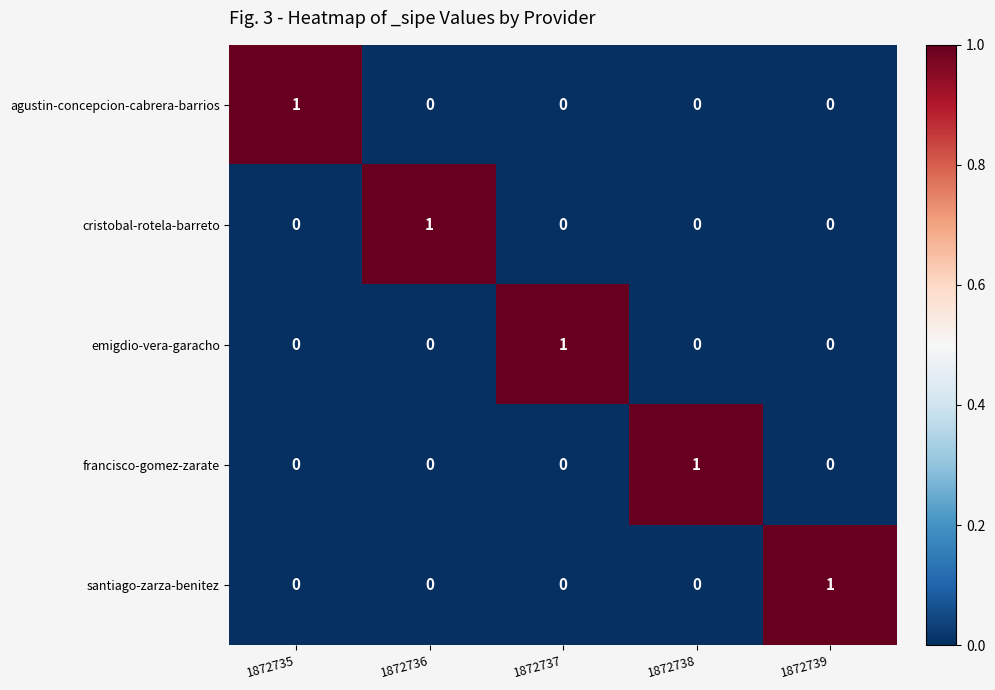

How many data points does each series have?

5